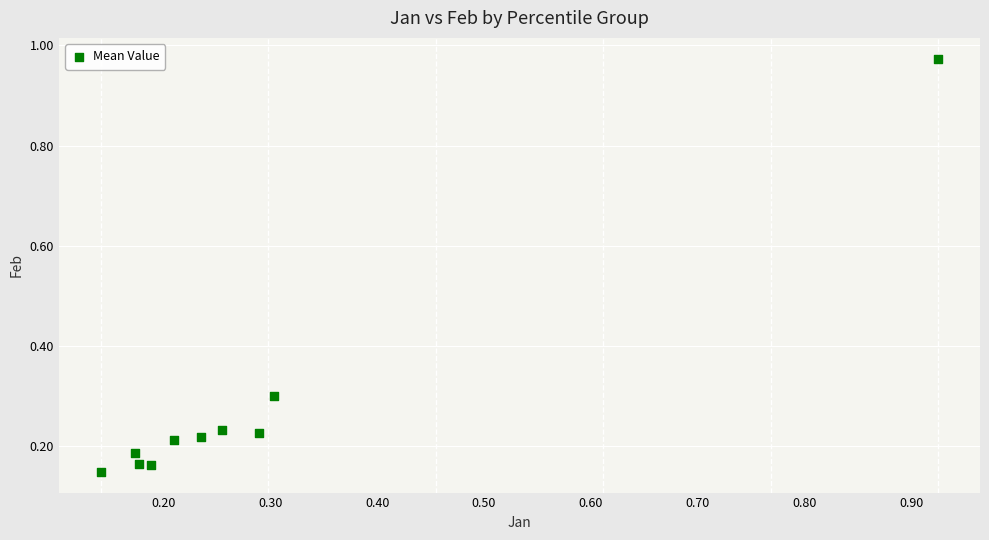

What is the range of X values (max minus min)?

0.8